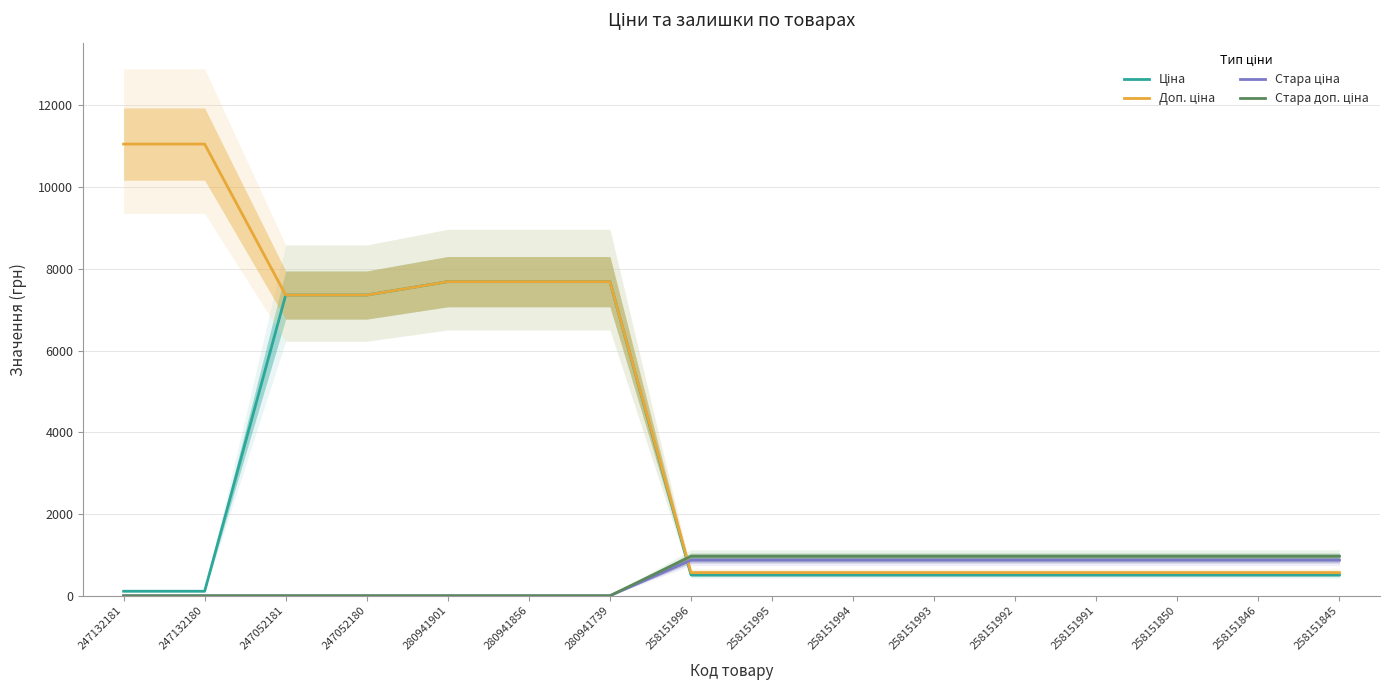

How many intersections are there between Стара доп. ціна and Доп. ціна?

1